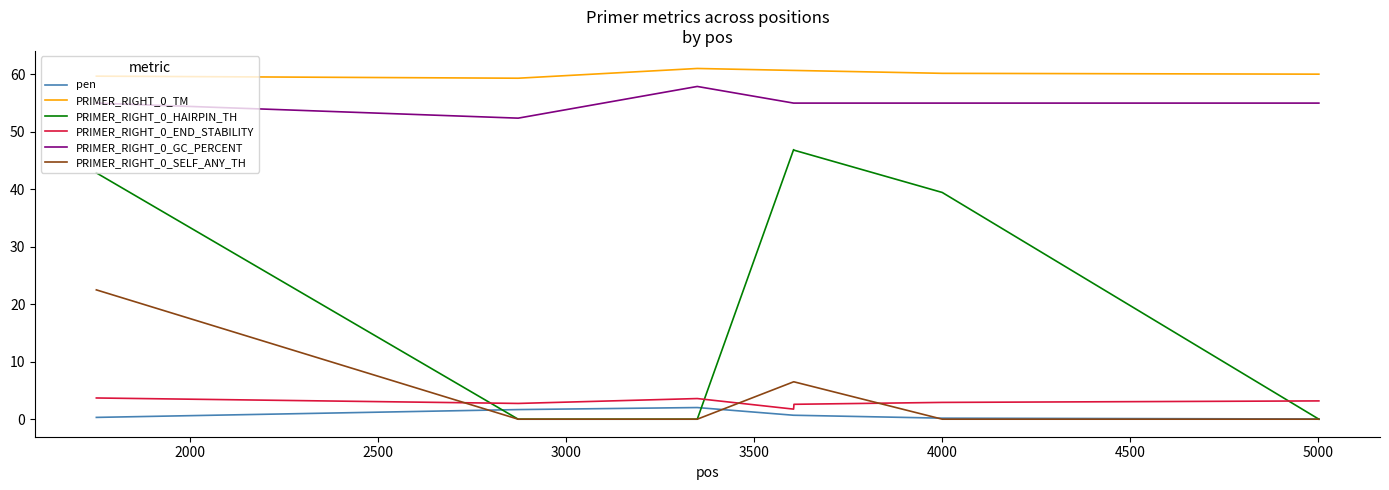

What is the lowest value of the PRIMER_RIGHT_0_GC_PERCENT series?

52.4